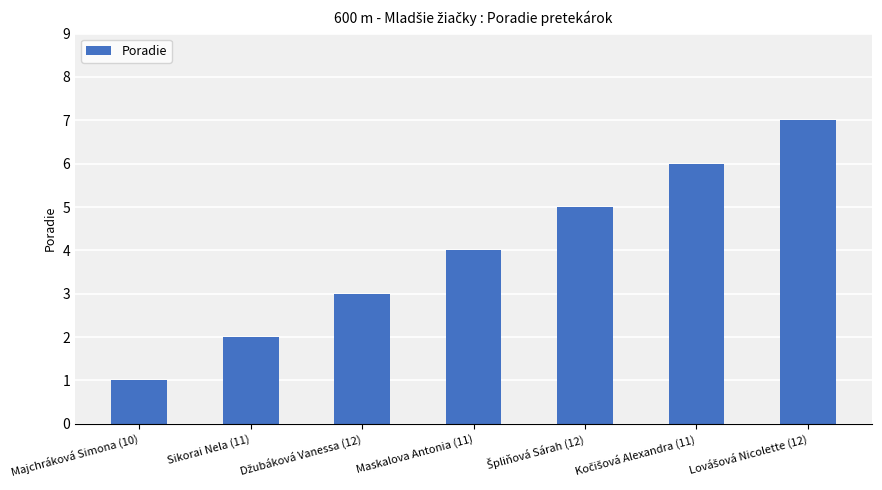

What is the sum of all values?

28